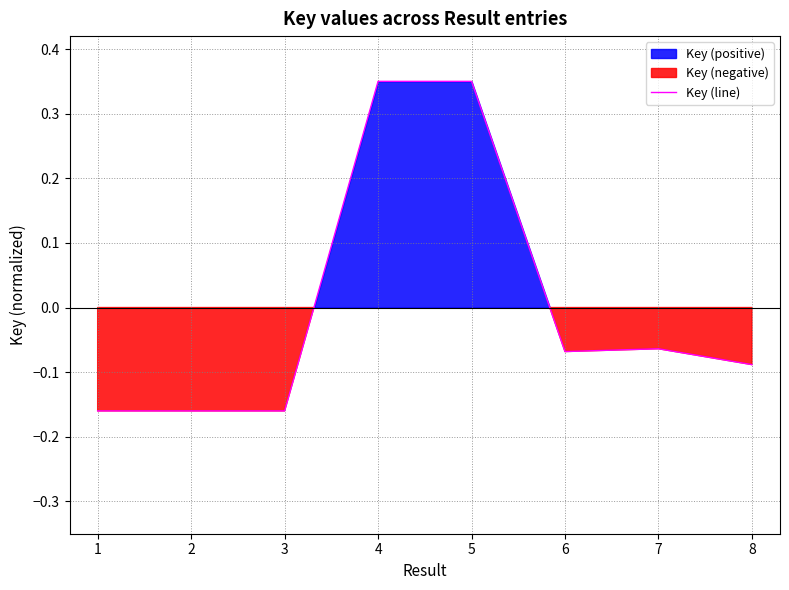

List the labels in order of value, largest first.

5, 4, 7, 6, 8, 1, 2, 3